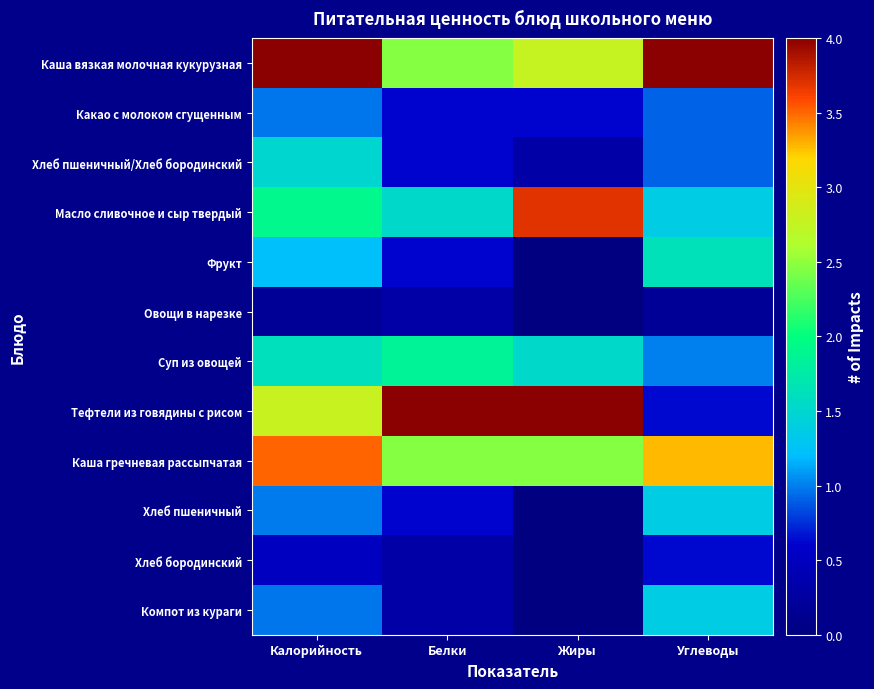

What is the maximum value shown in the chart?

4.0